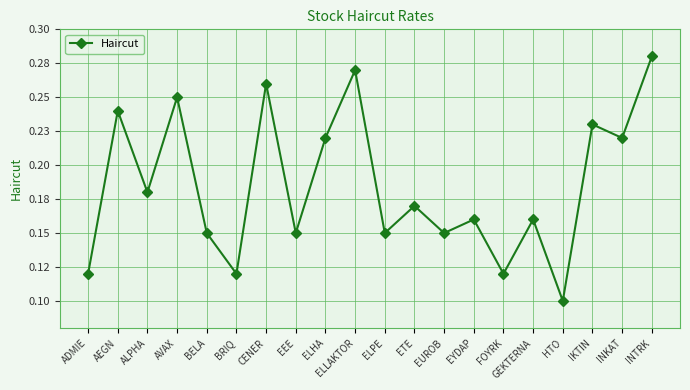

How many values are between 0 and 1?

20